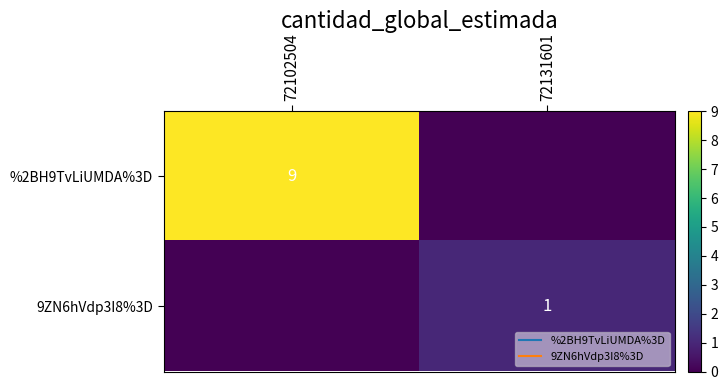

What is the highest value of the 9ZN6hVdp3I8%3D series?

1